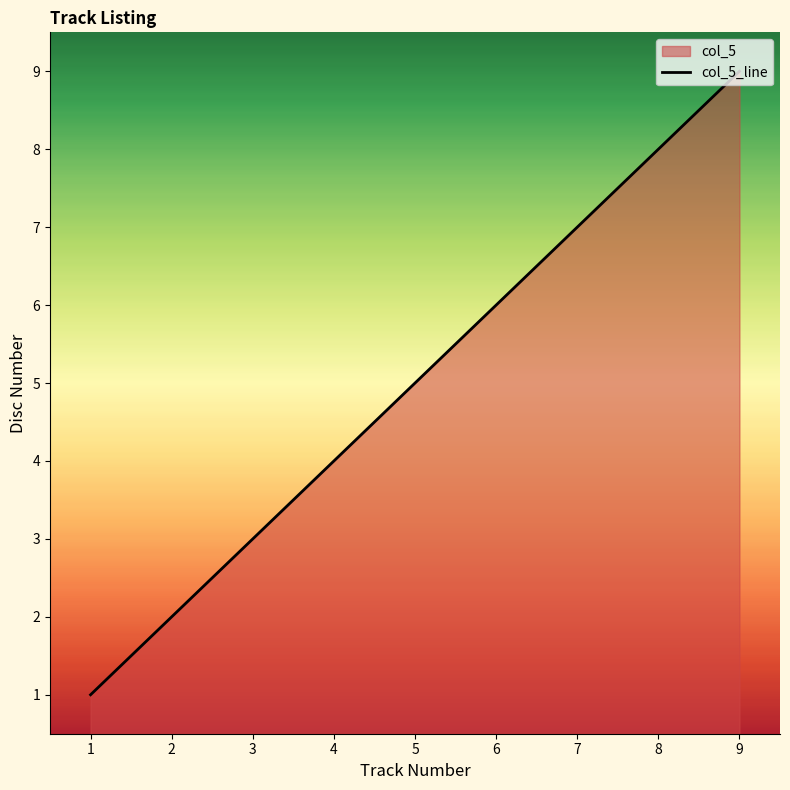

How many lines are shown in the chart?

1